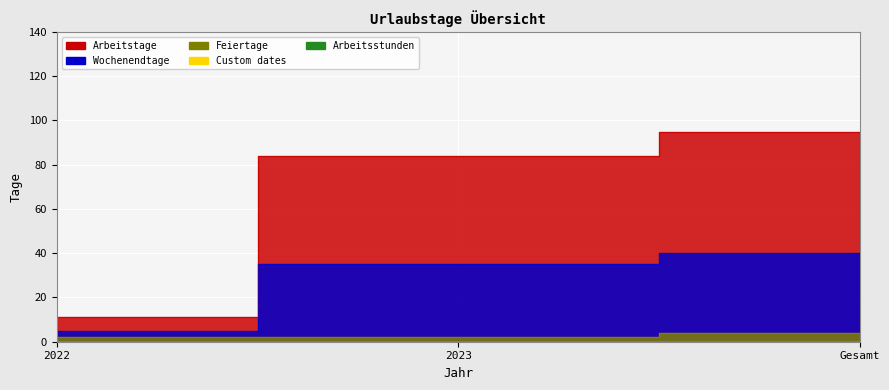

How many values in the Feiertage series exceed 2?

1